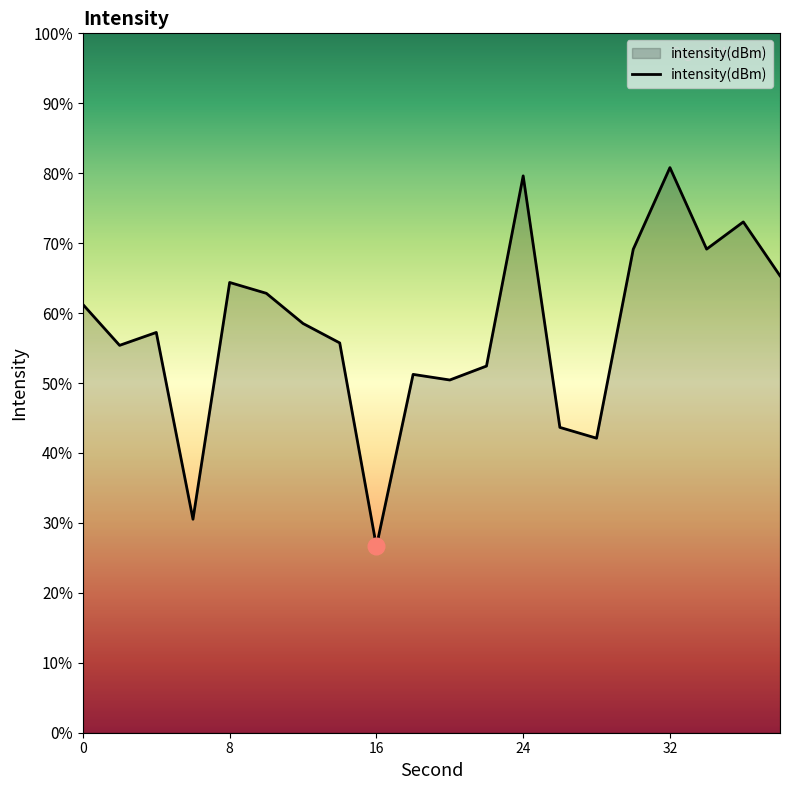

Does the chart display data point markers on the line(s)?

No